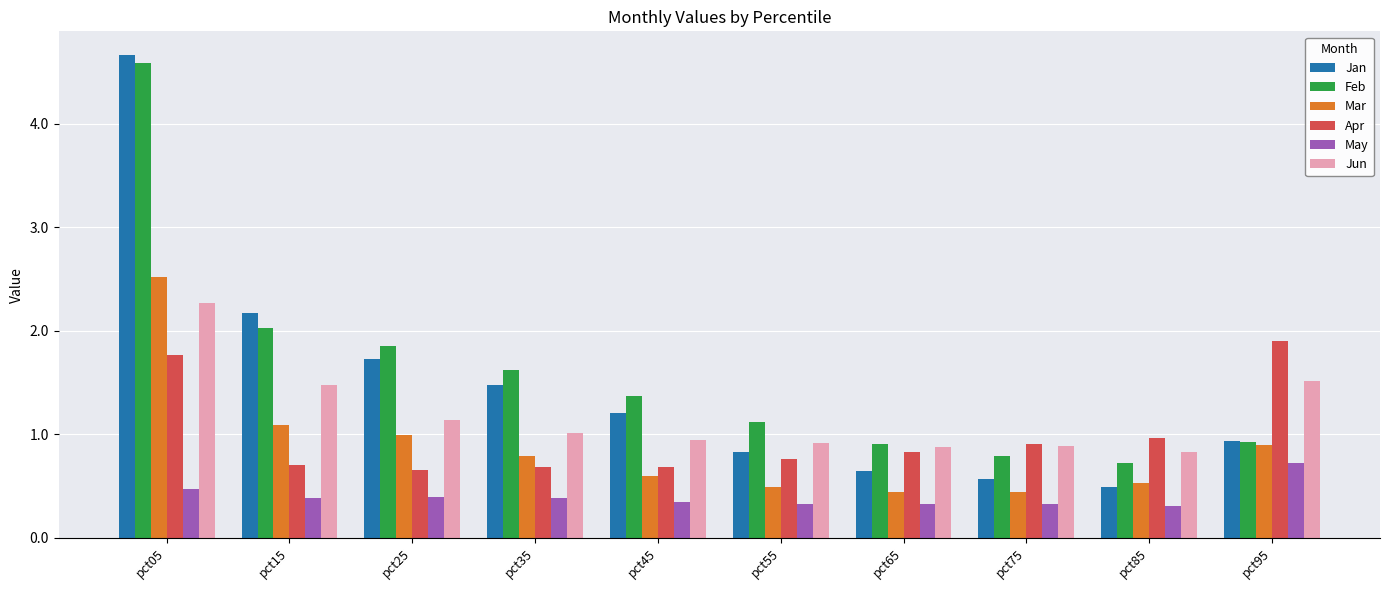

What is the sum of the Mar values at pct05 and pct65?

3.0